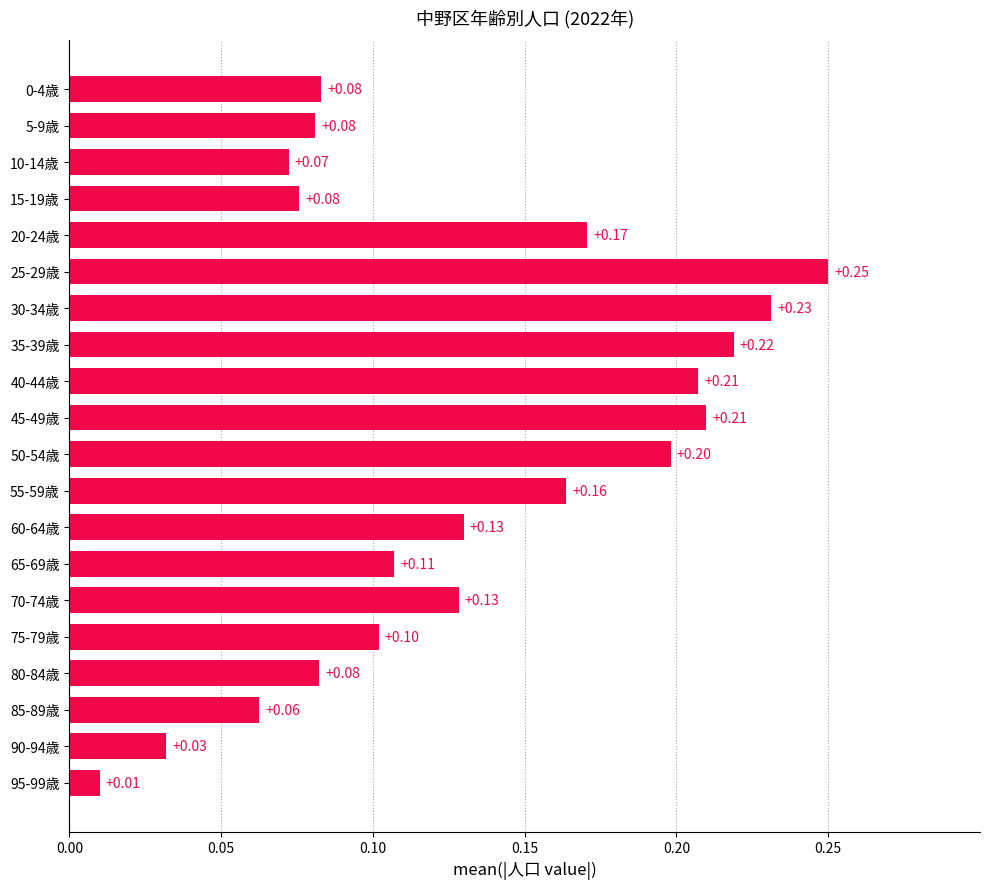

Which has a higher value, 60-64歳 or 80-84歳?

60-64歳